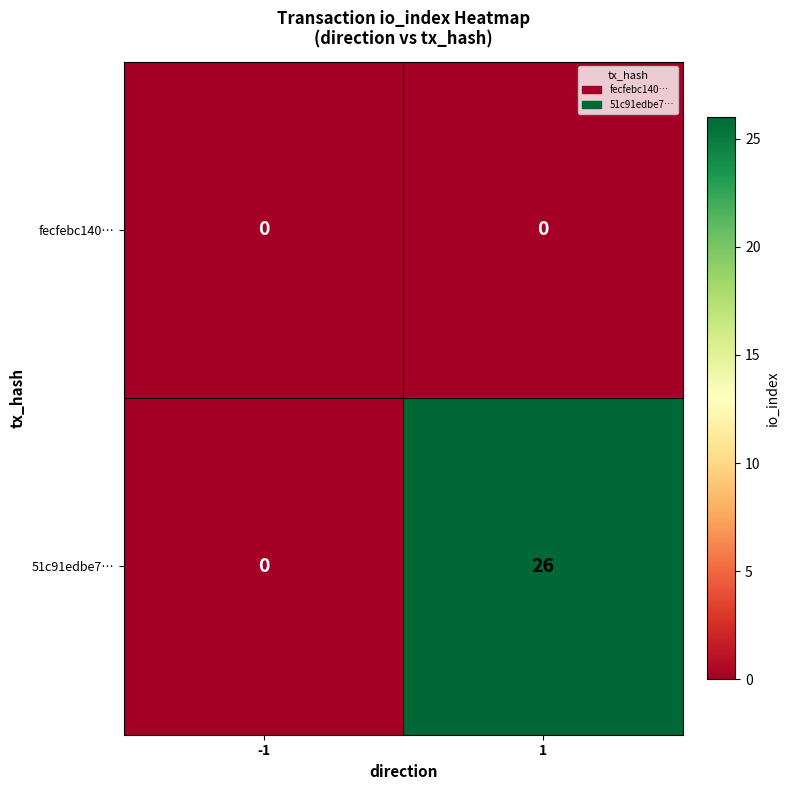

Which series has the largest range (max minus min)?

51c91edbe7…